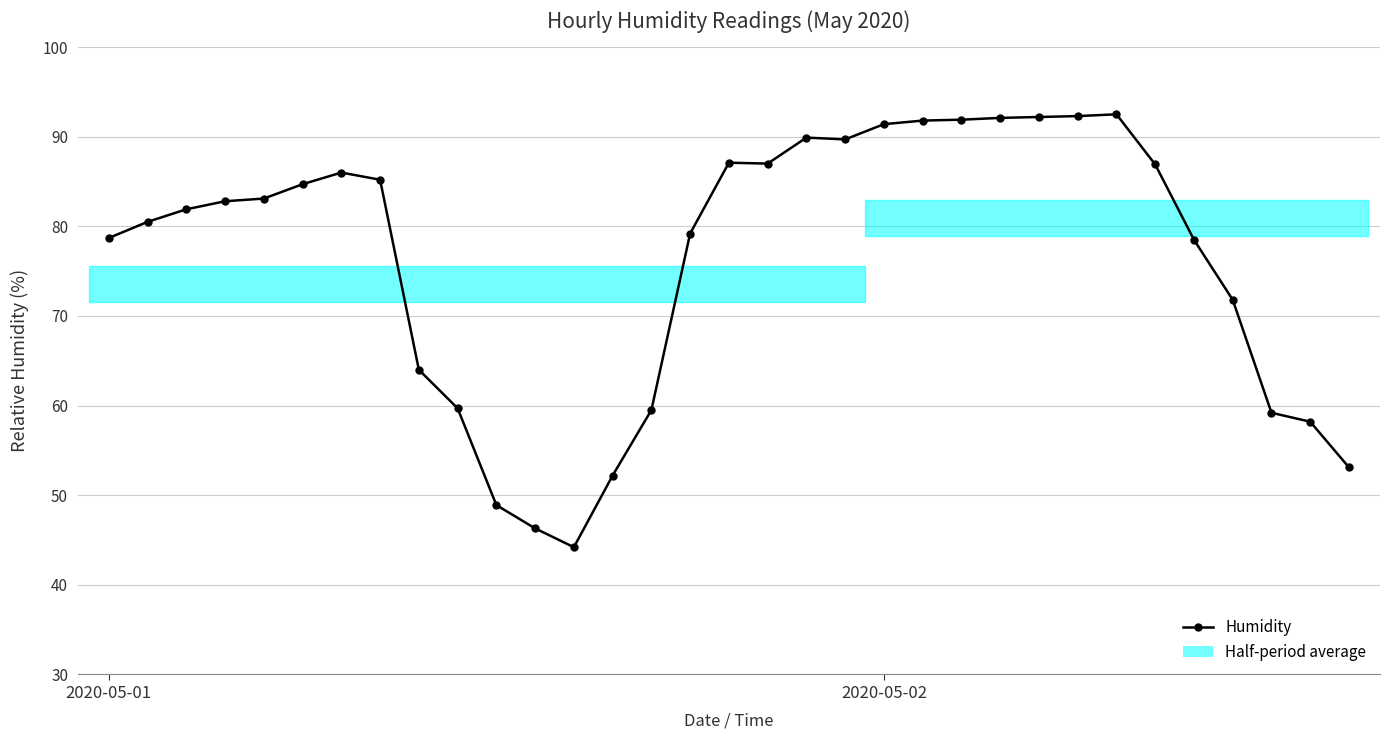

Read the value at 16.

87.1